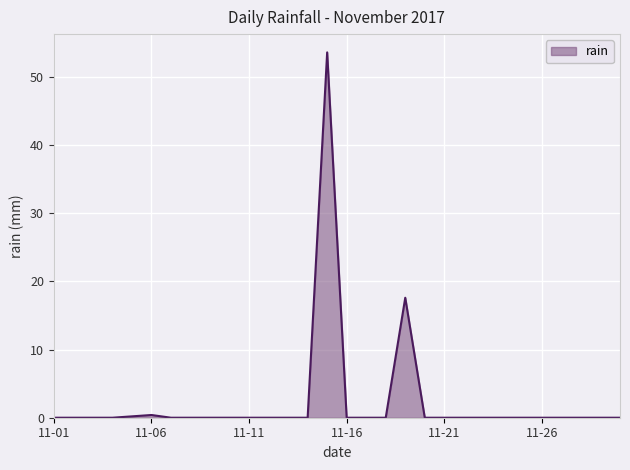

What is the difference between the maximum and minimum values?

53.6